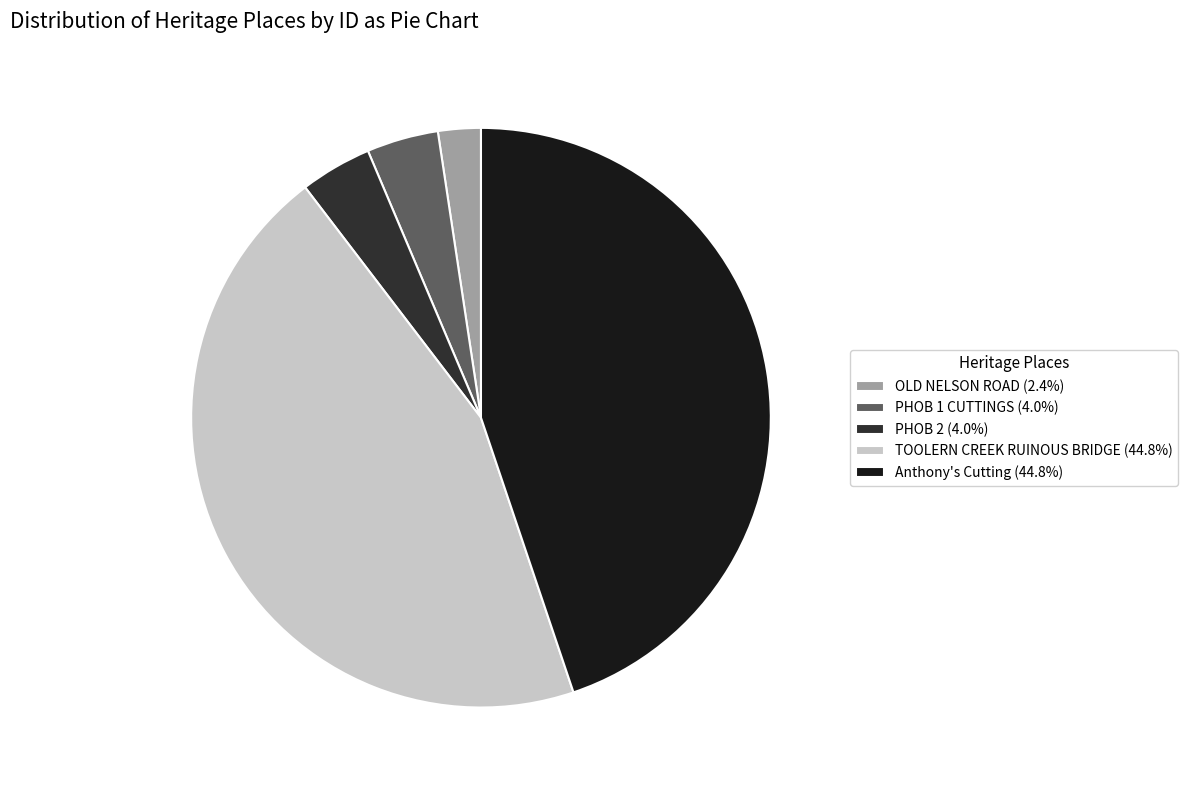

Does TOOLERN CREEK RUINOUS BRIDGE (44.8%) account for over 50% of the chart?

No